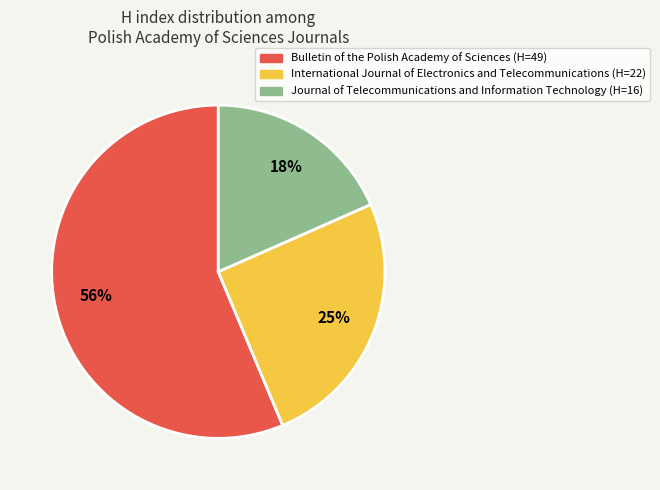

How many segments does this pie chart have?

3